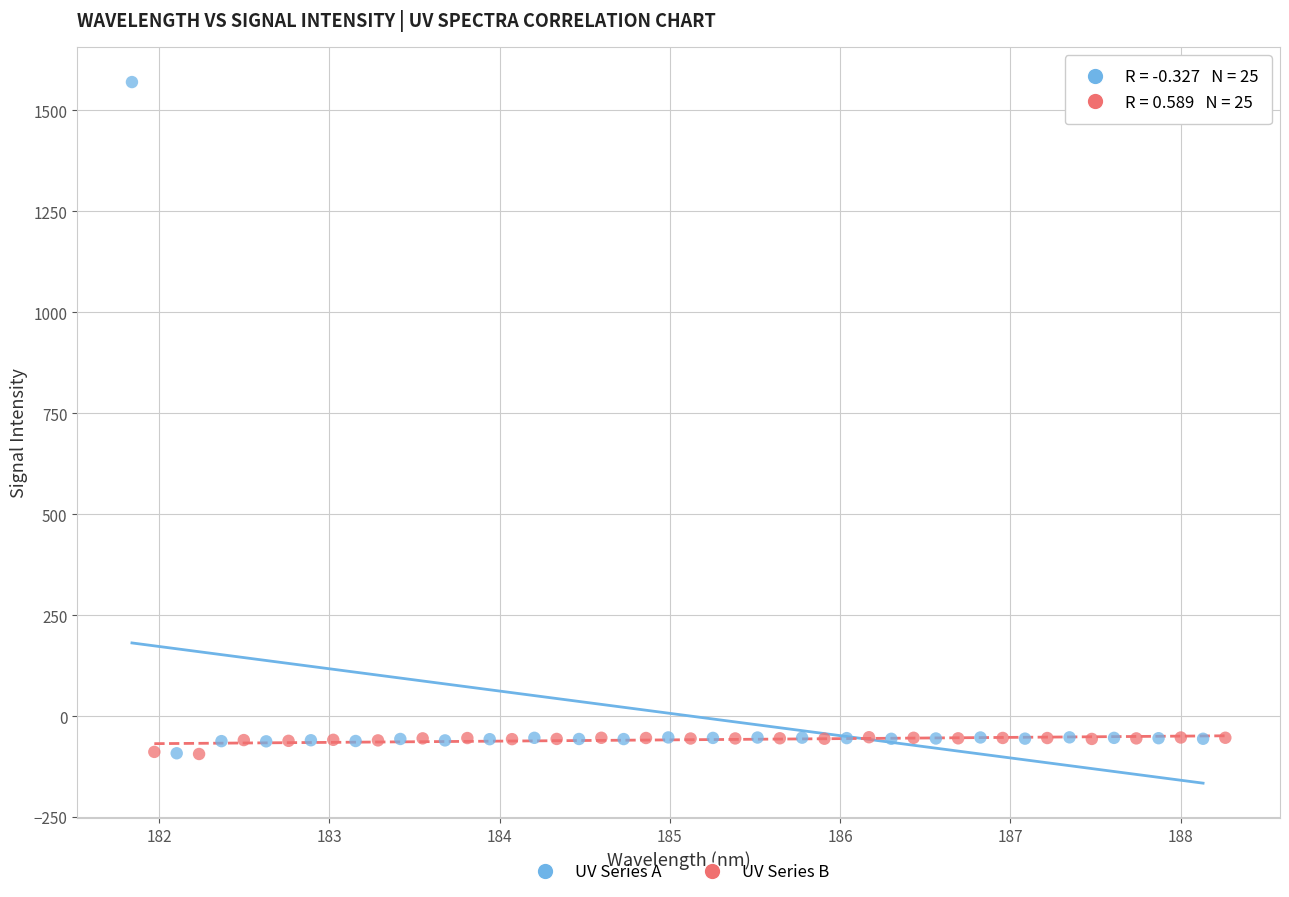

Which series has the widest spread of Y values?

UV Series A